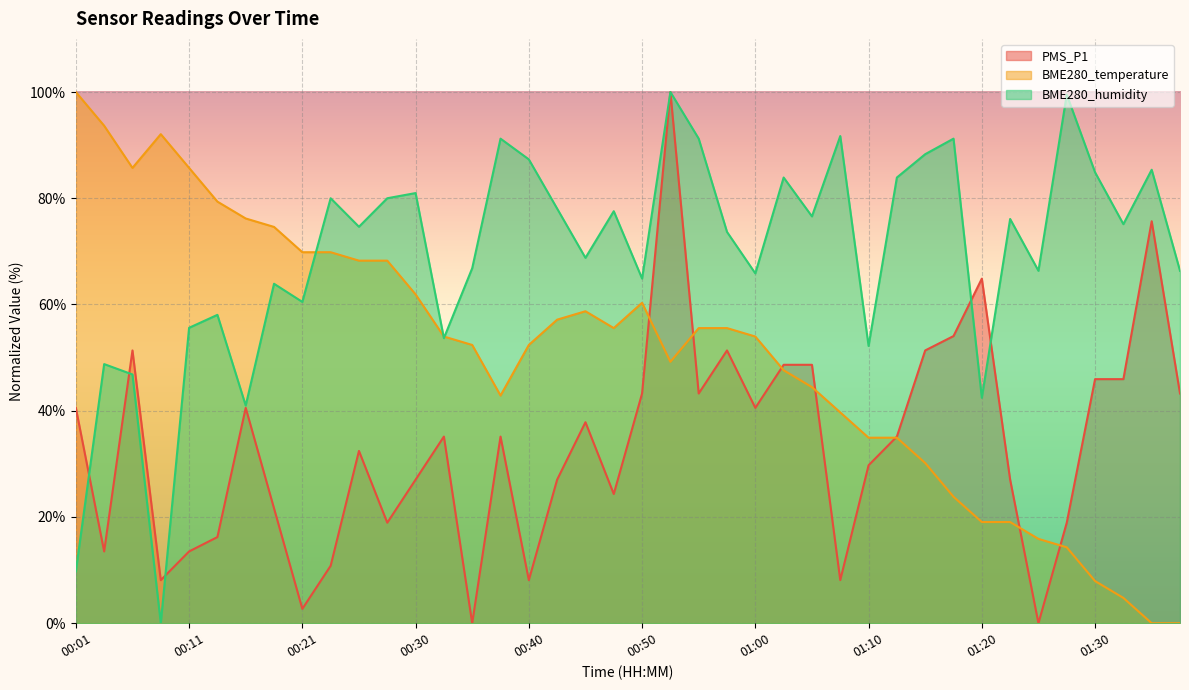

How many series are shown in this chart?

3